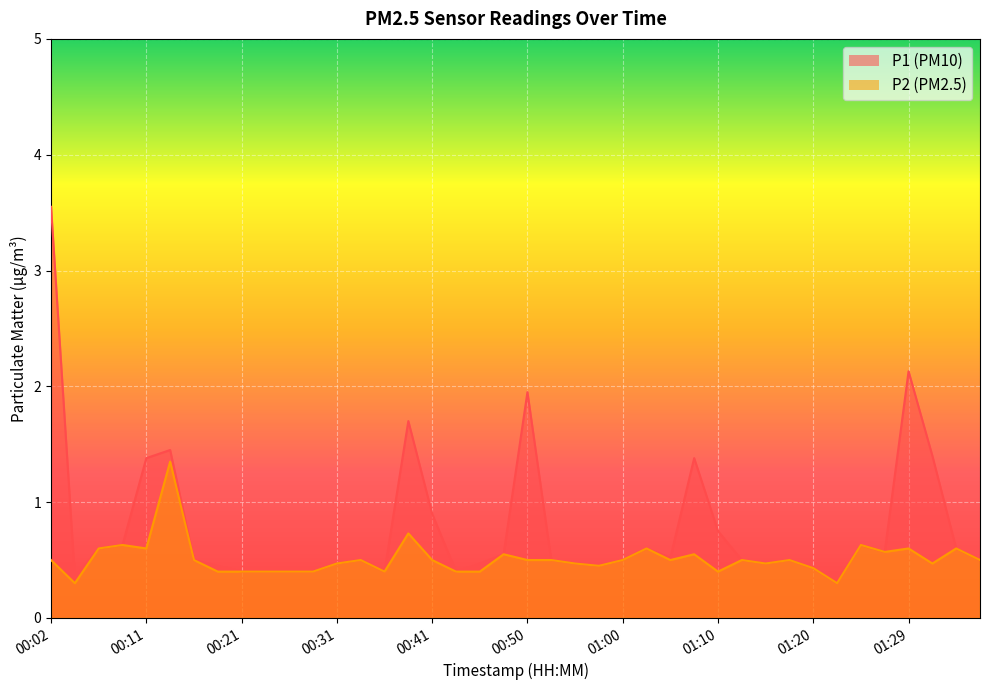

True or false: P2 and P1 cross at least once.

False